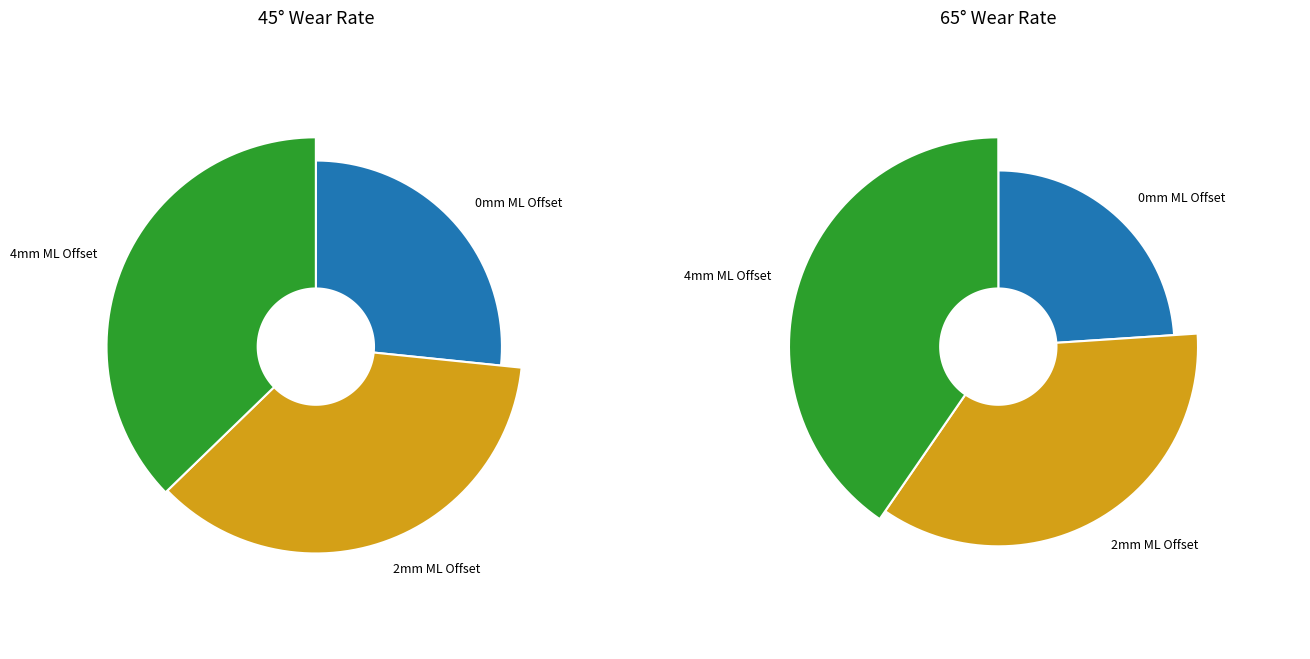

How many segments does this pie chart have?

3